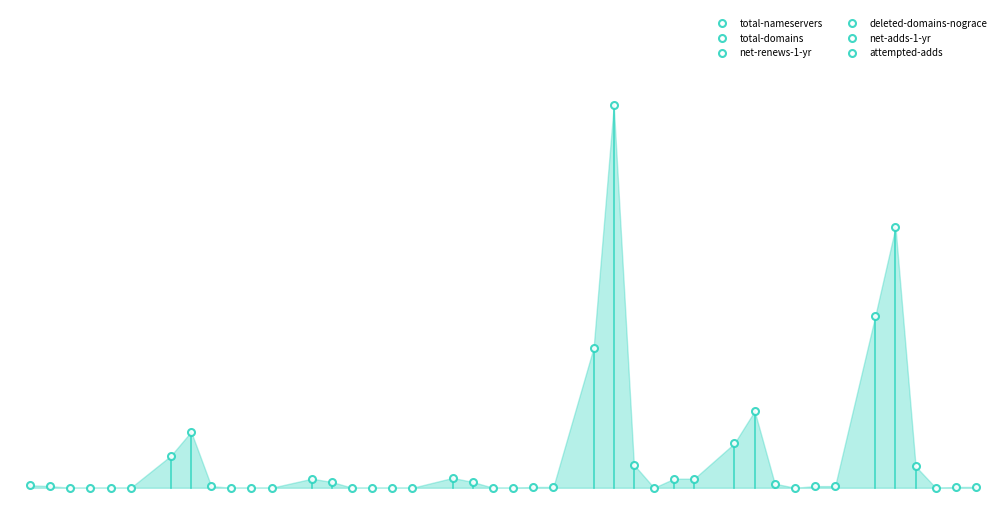

True or false: total-domains has a value of 524 at 6.

False